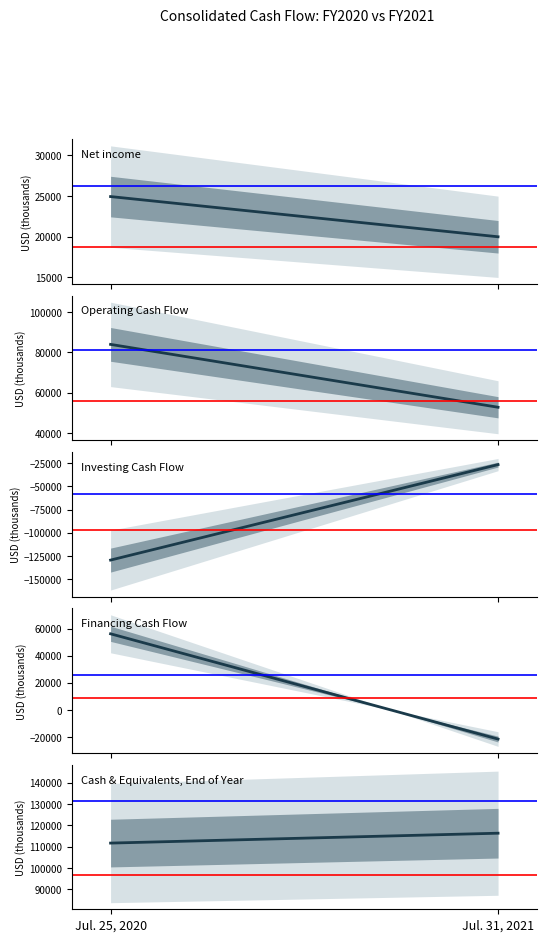

Does the chart display data point markers on the line(s)?

No